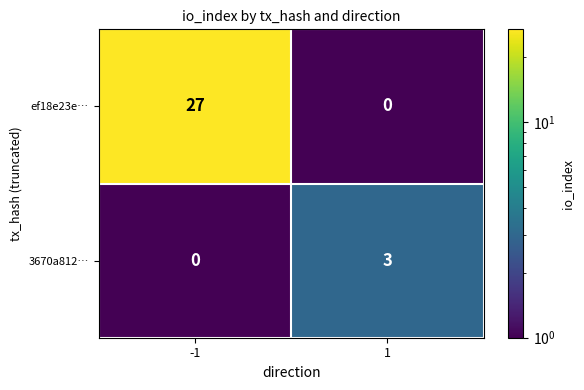

Which series changed the most between -1 and 1?

ef18e23e…